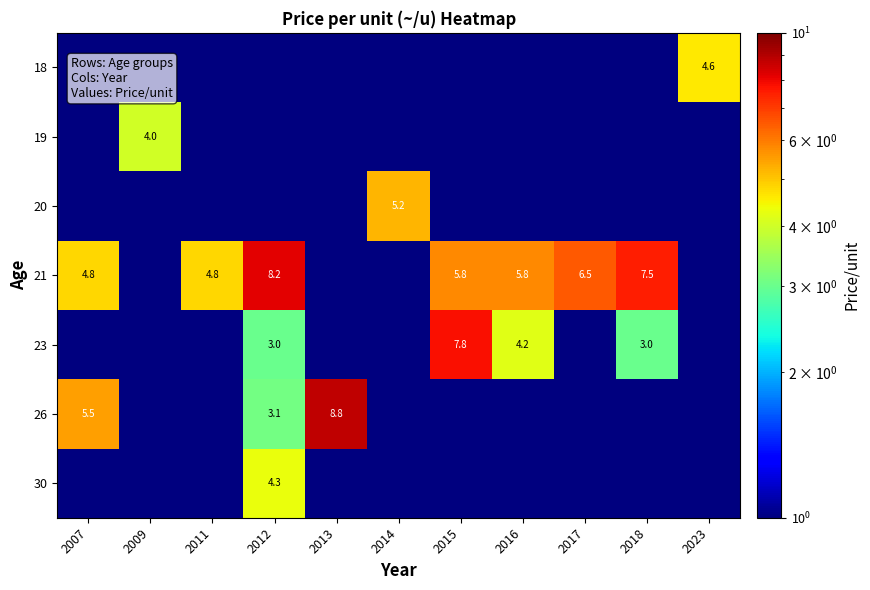

Is it true that 23 equals 1.3 at 2018?

False